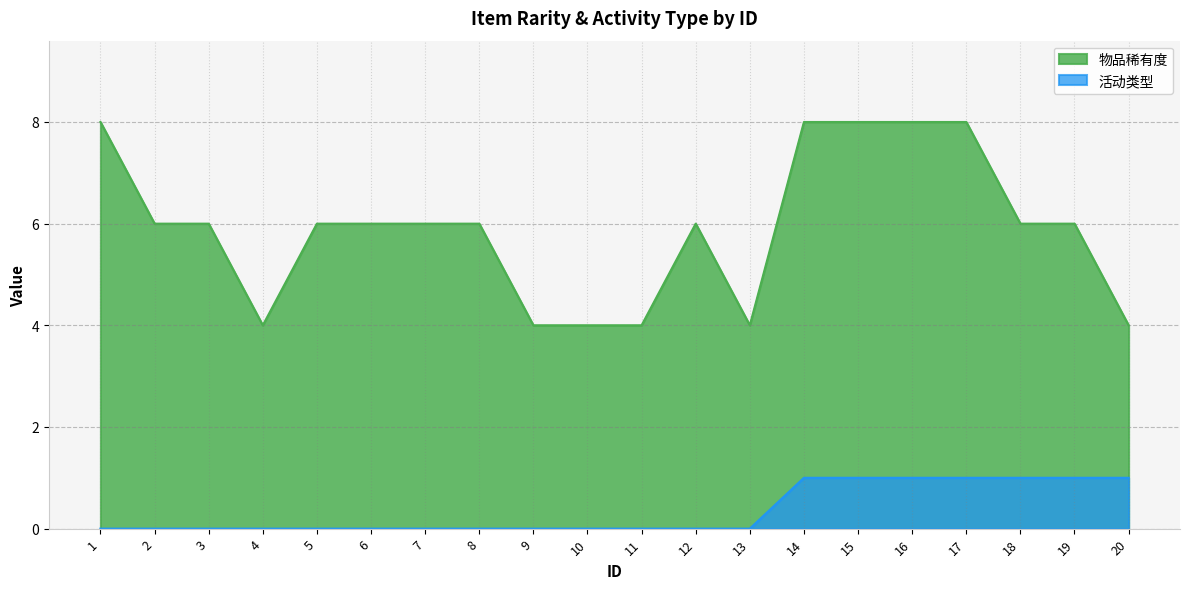

Count the number of categories in the chart.

20